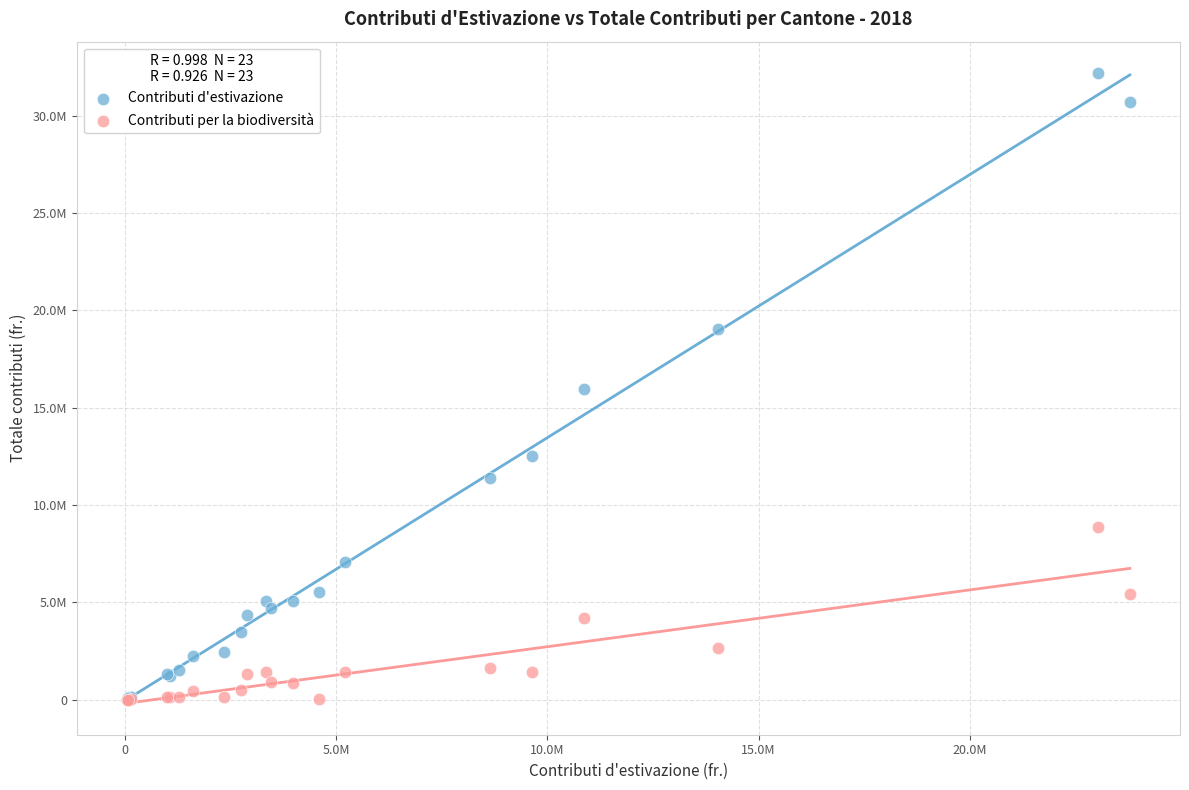

What are all the series names shown in the legend?

Contributi d'estivazione, Contributi per la biodiversità